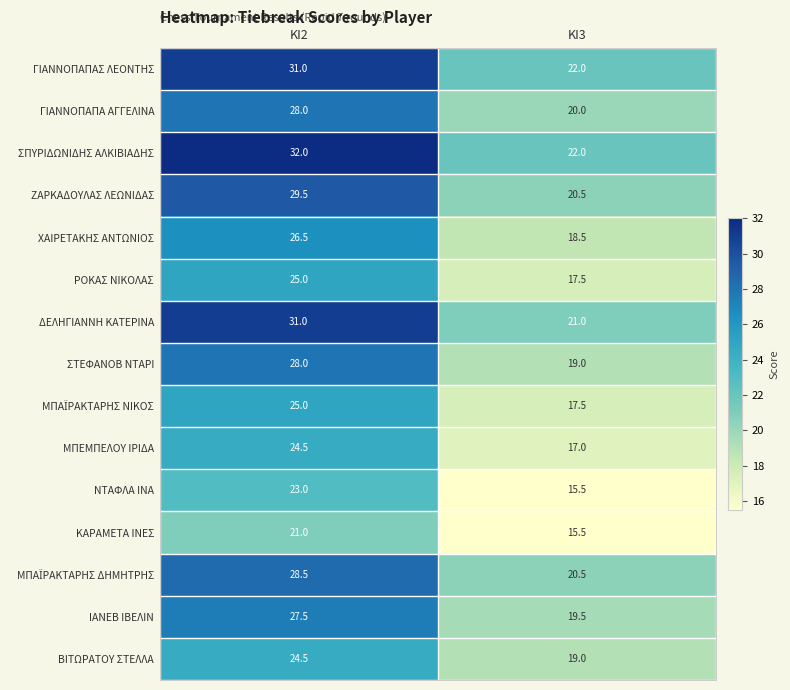

What is the smallest value displayed?

15.5